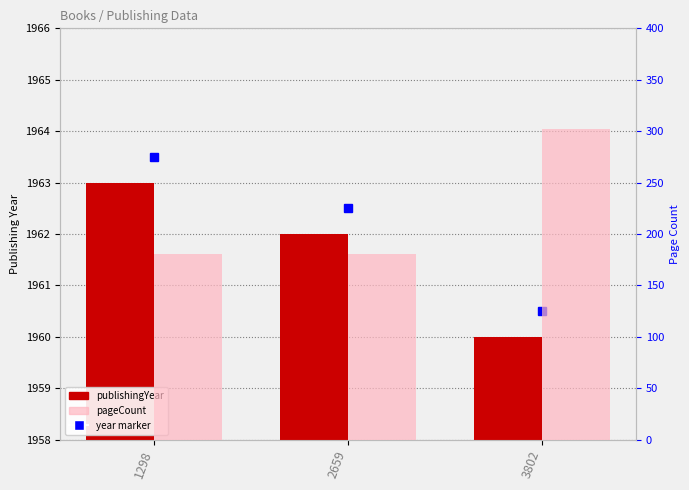

How many groups of bars are there?

3